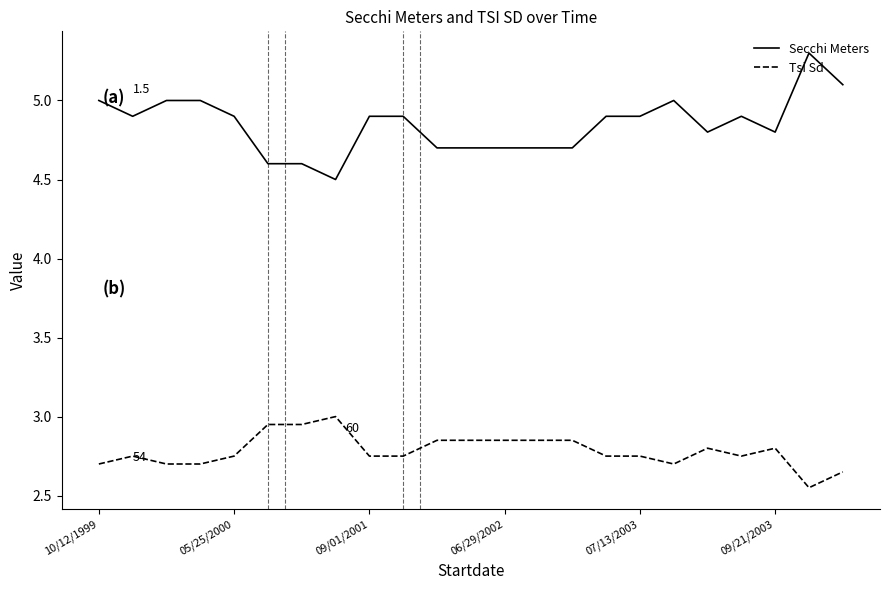

What is the difference between the maximum and minimum values in the Secchi Meters series?

0.8